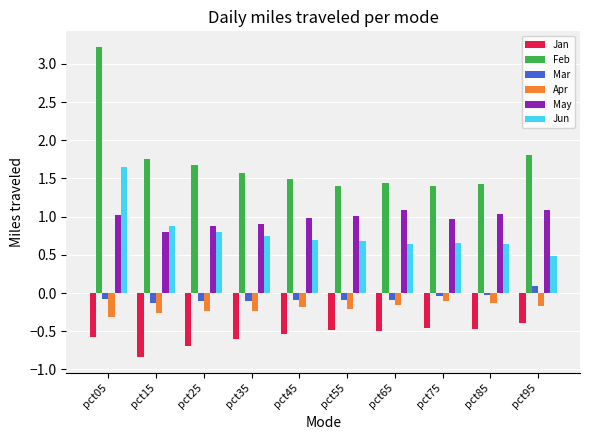

Which series has the widest spread of values?

Feb